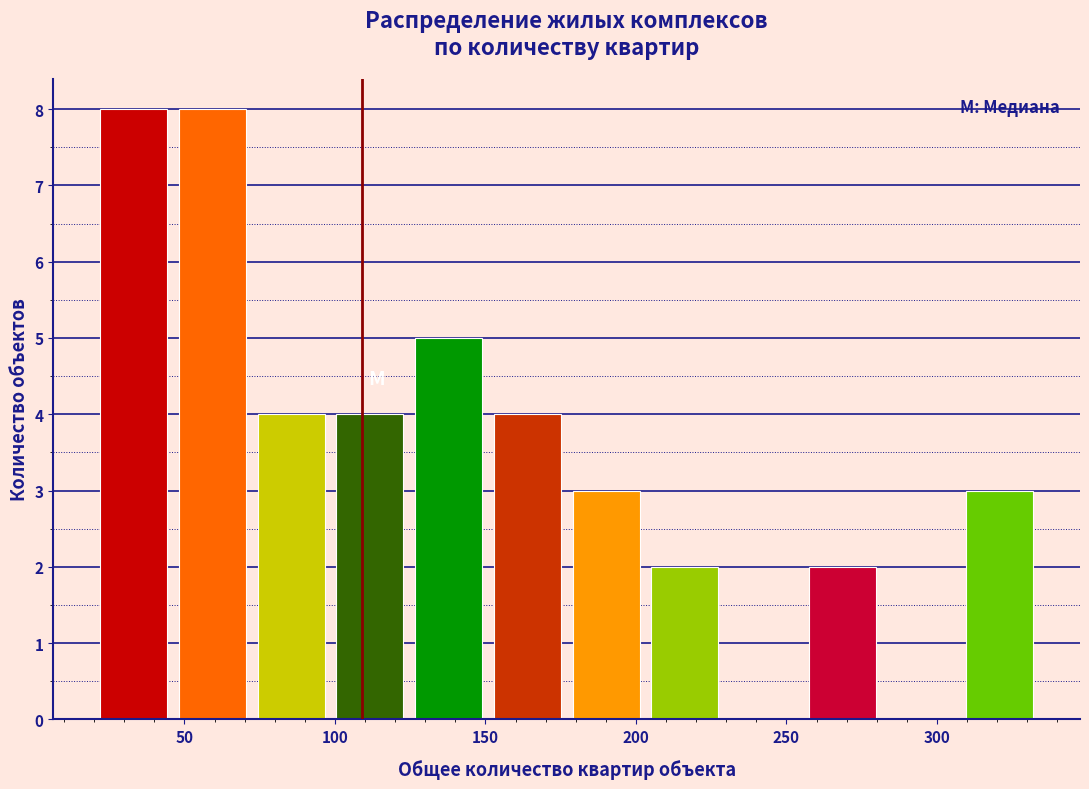

What is the height of the bar covering 310 to 335 on the x-axis? Neither the bar edges nor the heights are printed on the chart, so give them approximately, as read against the axes.

3